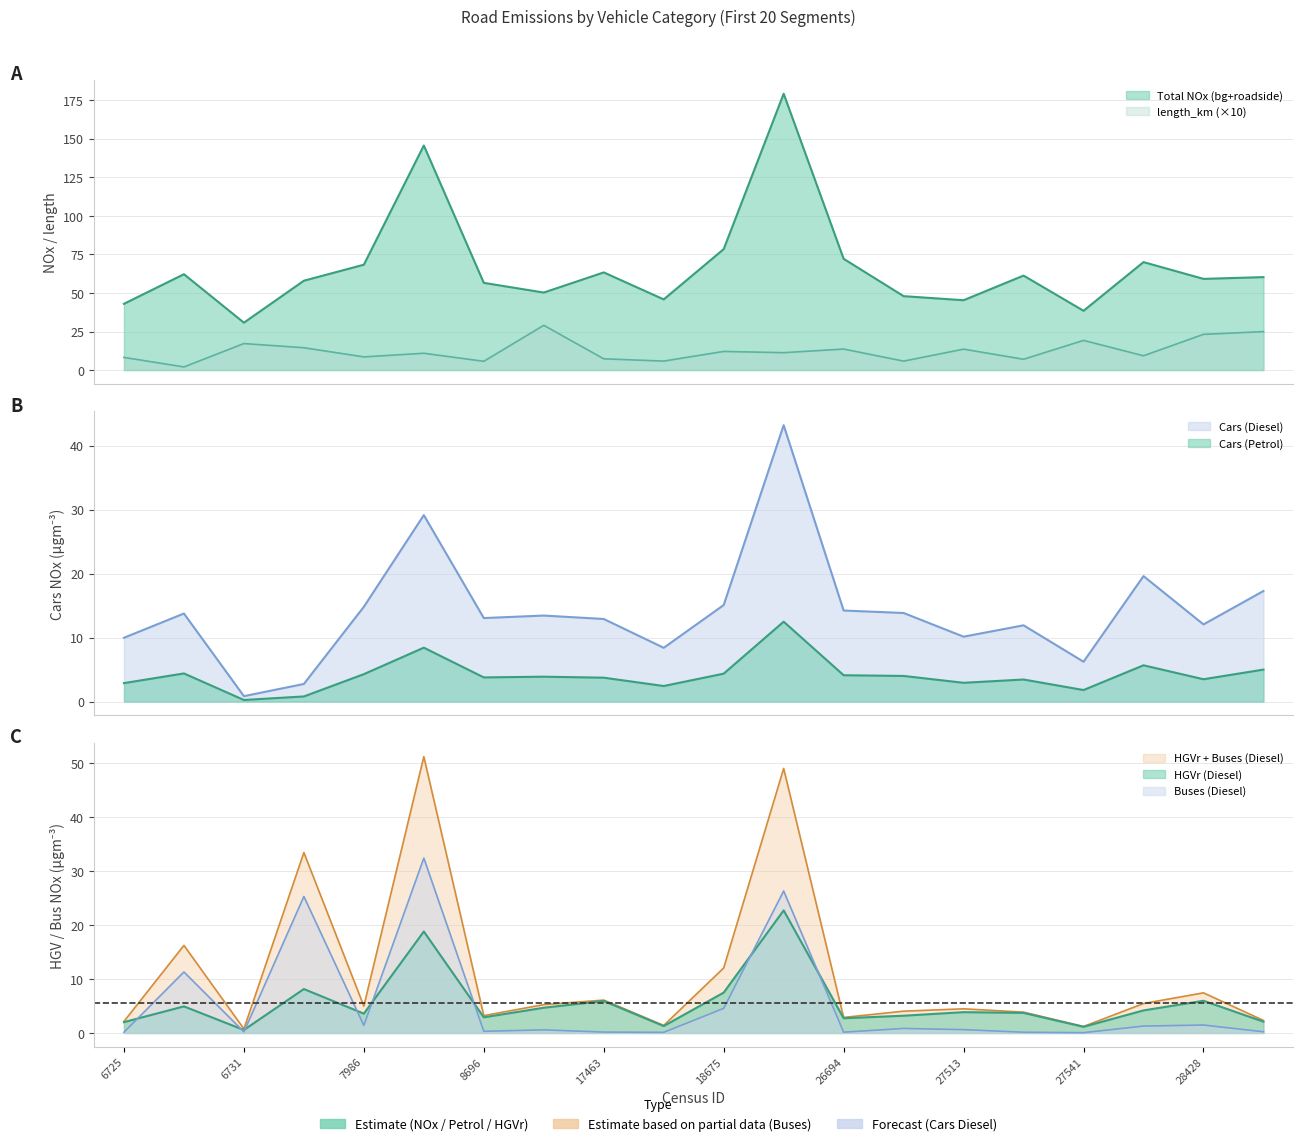

At which label is Cars (Petrol) closest to 6?

27593